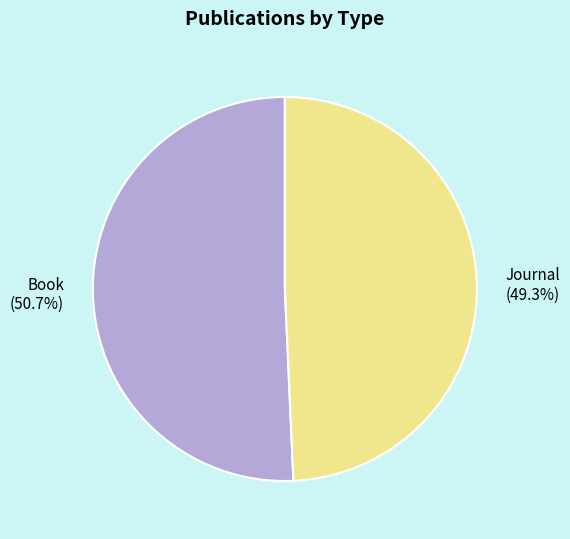

How many slices are in this pie chart?

2